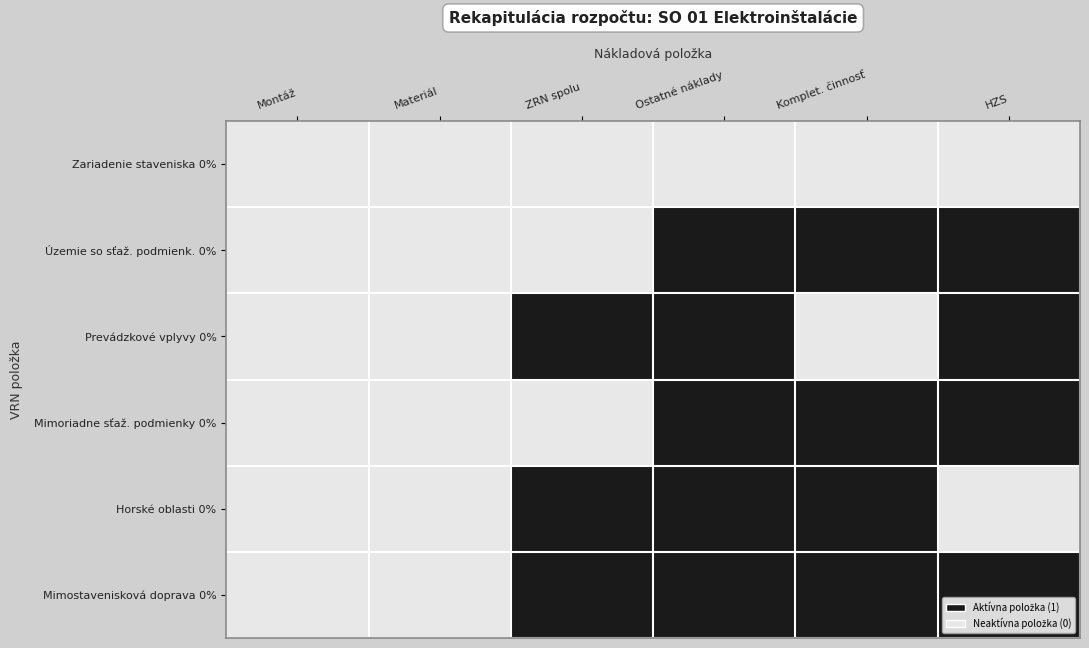

How many data points does each series have?

6